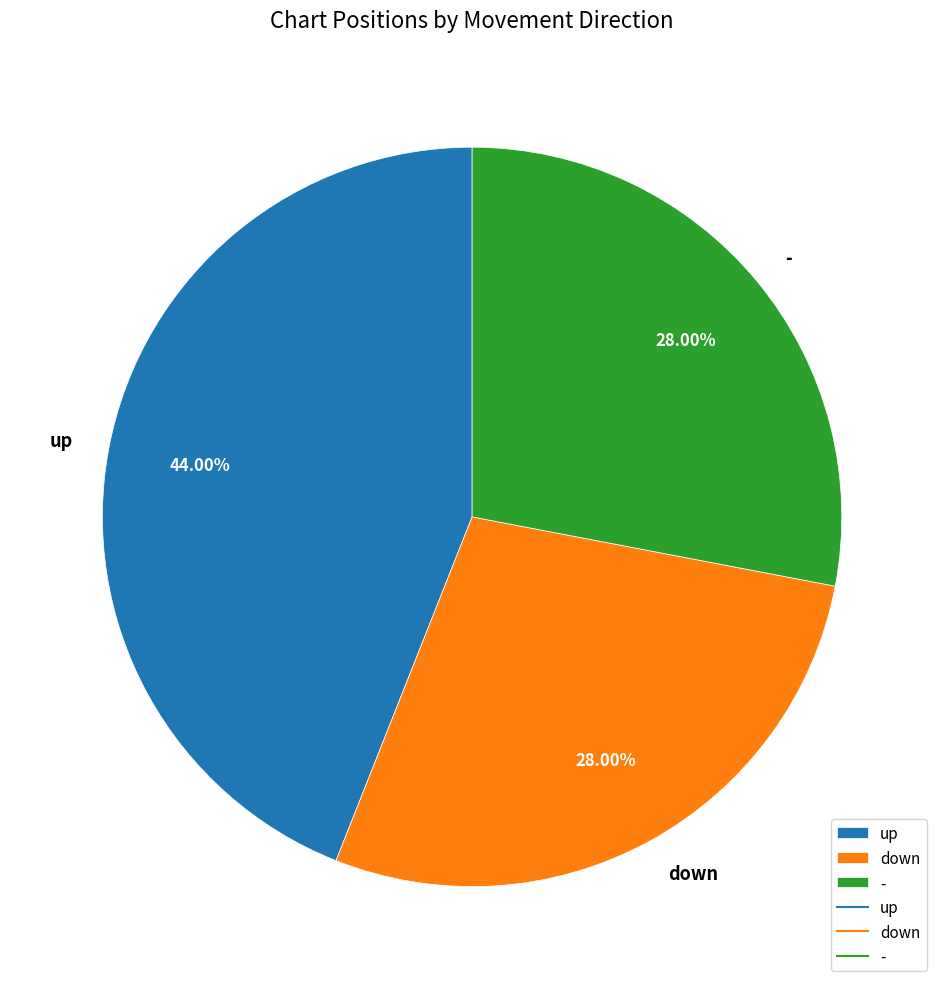

To the nearest percent, what percentage of the pie is down?

28%